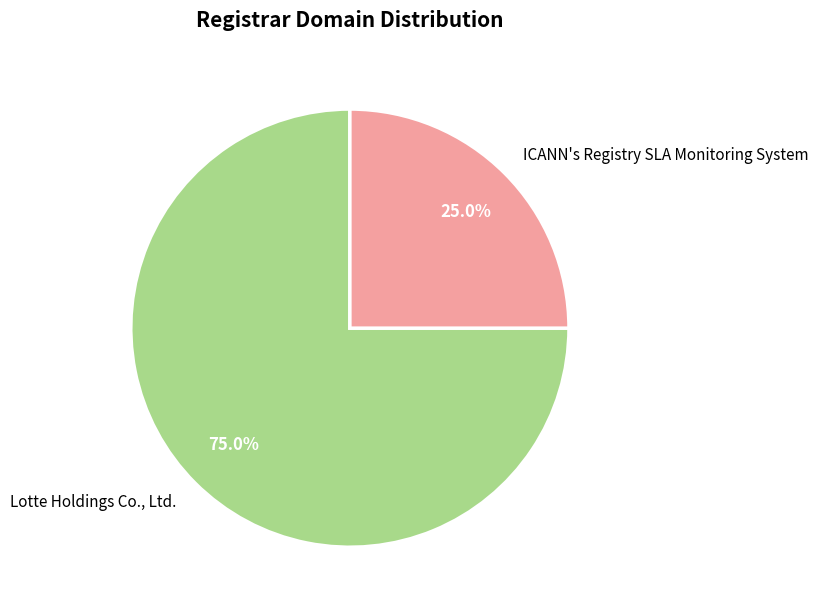

How many slices are in this pie chart?

2